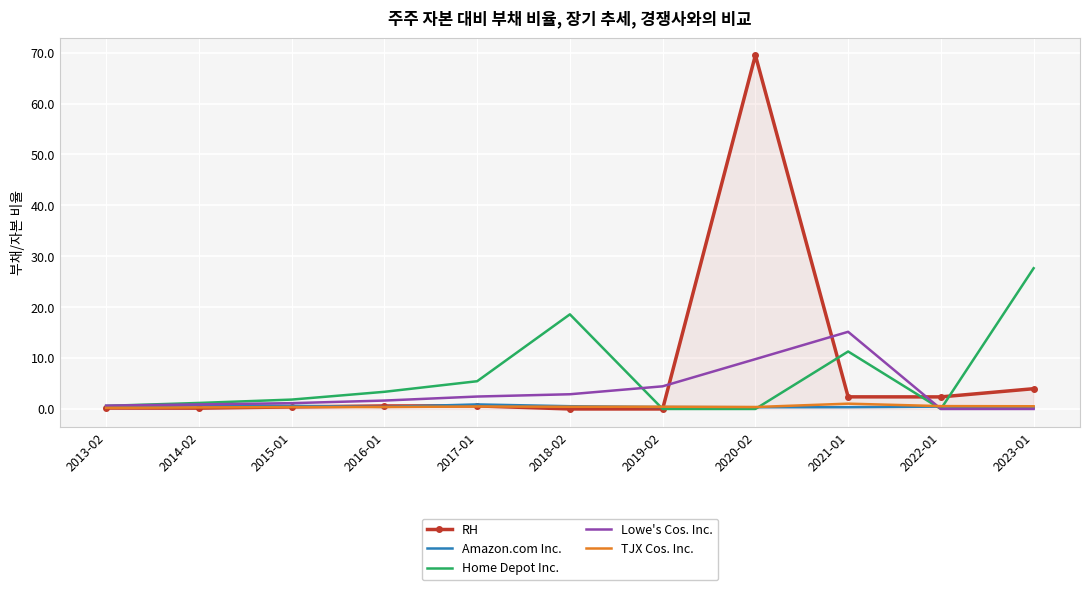

At which label does Home Depot Inc. reach its peak?

2023-01